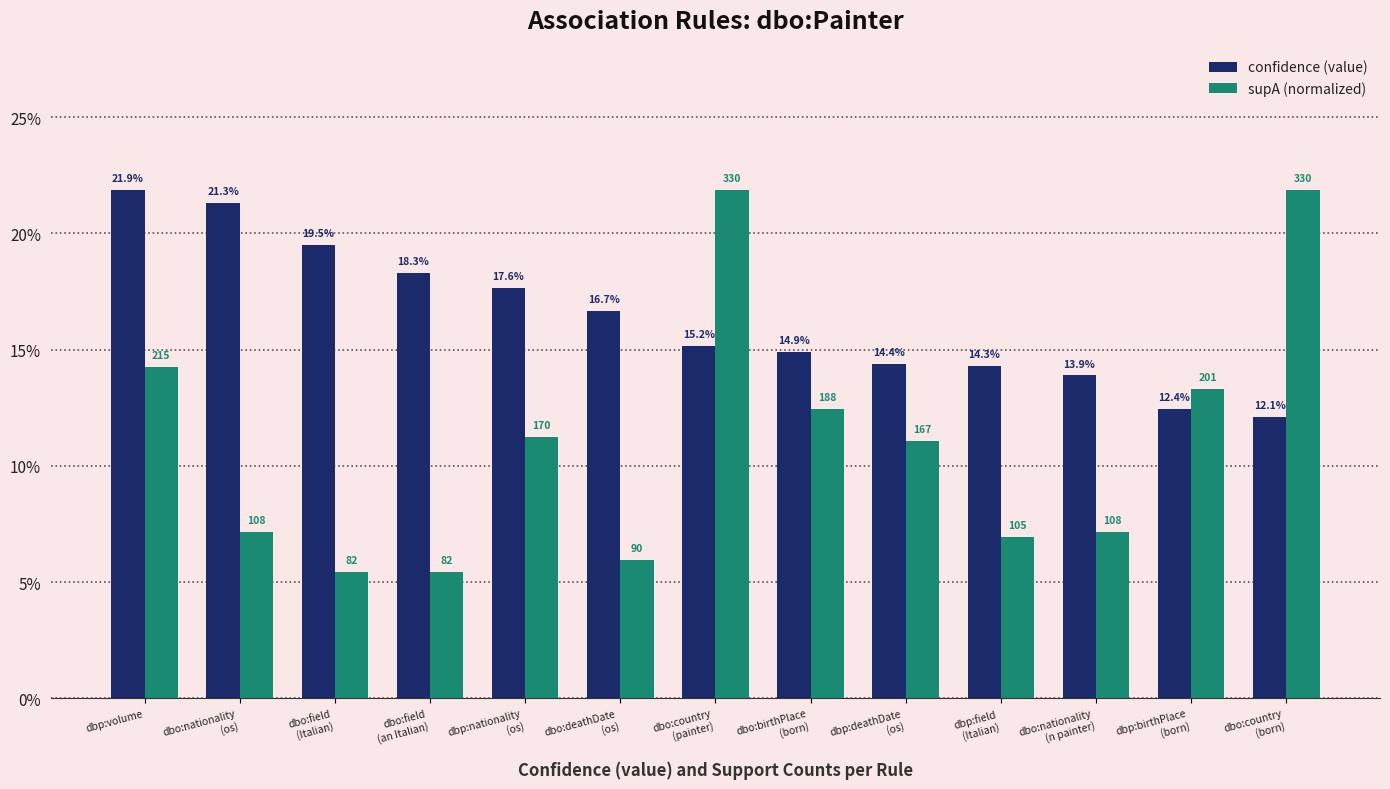

Are the bars grouped side by side (vs. stacked)?

Yes